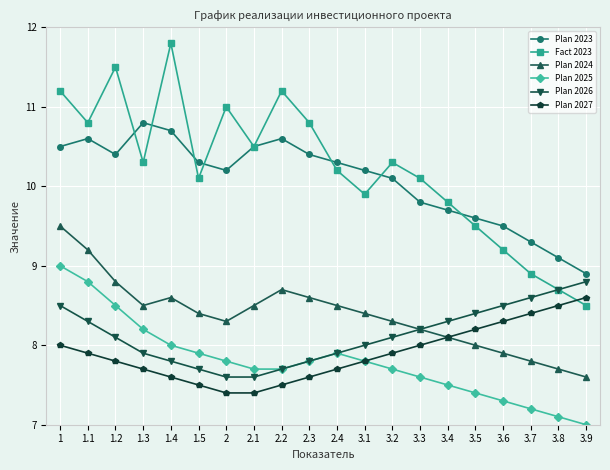

Reading right to left, extract all data points from this chart.

Plan 2023: 8.9	9.1	9.3	9.5	9.6	9.7	9.8	10.1	10.2	10.3	10.4	10.6	10.5	10.2	10.3	10.7	10.8	10.4	10.6	10.5
Fact 2023: 8.5	8.7	8.9	9.2	9.5	9.8	10.1	10.3	9.9	10.2	10.8	11.2	10.5	11.0	10.1	11.8	10.3	11.5	10.8	11.2
Plan 2024: 7.6	7.7	7.8	7.9	8.0	8.1	8.2	8.3	8.4	8.5	8.6	8.7	8.5	8.3	8.4	8.6	8.5	8.8	9.2	9.5
Plan 2025: 7.0	7.1	7.2	7.3	7.4	7.5	7.6	7.7	7.8	7.9	7.8	7.7	7.7	7.8	7.9	8.0	8.2	8.5	8.8	9.0
Plan 2026: 8.8	8.7	8.6	8.5	8.4	8.3	8.2	8.1	8.0	7.9	7.8	7.7	7.6	7.6	7.7	7.8	7.9	8.1	8.3	8.5
Plan 2027: 8.6	8.5	8.4	8.3	8.2	8.1	8.0	7.9	7.8	7.7	7.6	7.5	7.4	7.4	7.5	7.6	7.7	7.8	7.9	8.0